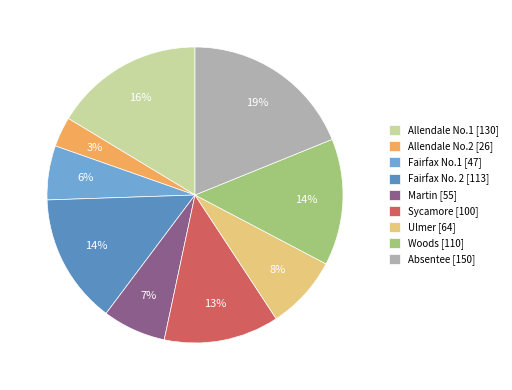

To the nearest percent, what is the combined percentage of Ulmer and Fairfax No. 2?

22%